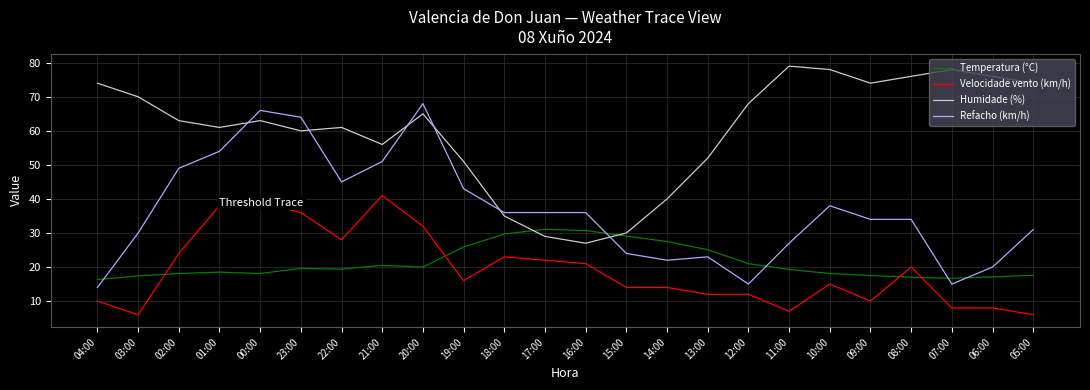

Count the number of categories in the chart.

24